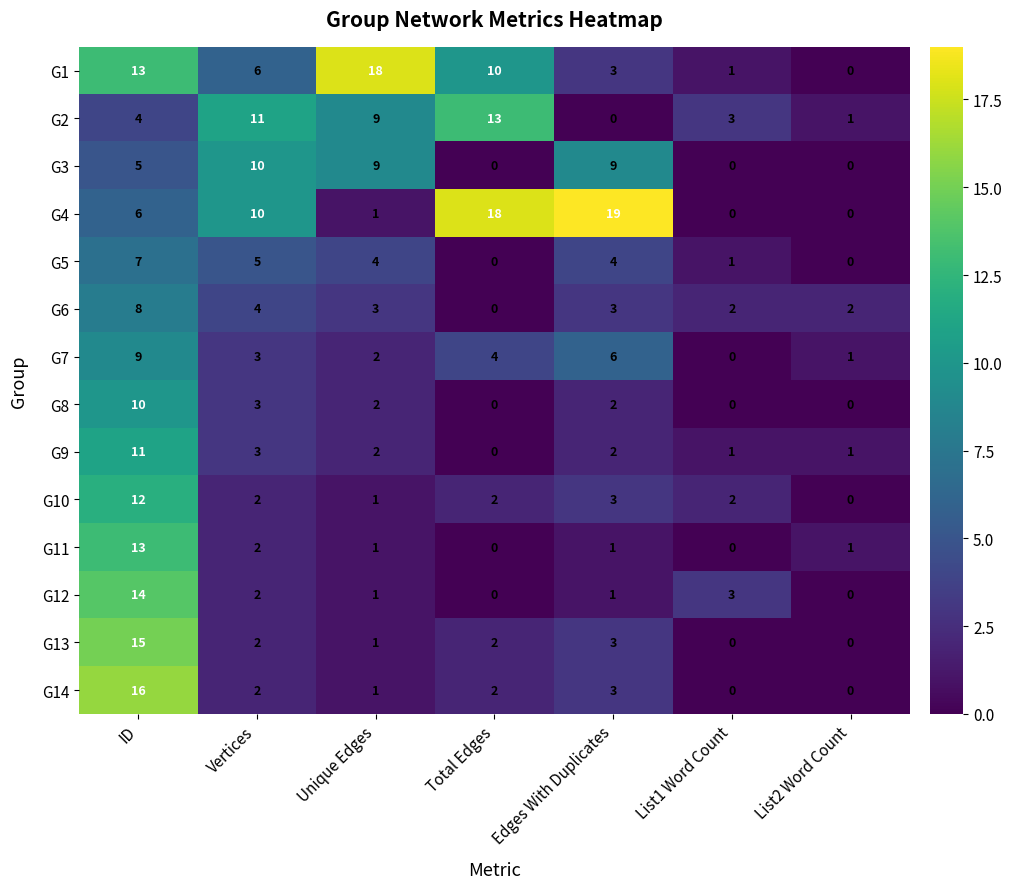

What is the spread (max minus min) of values at ID?

12